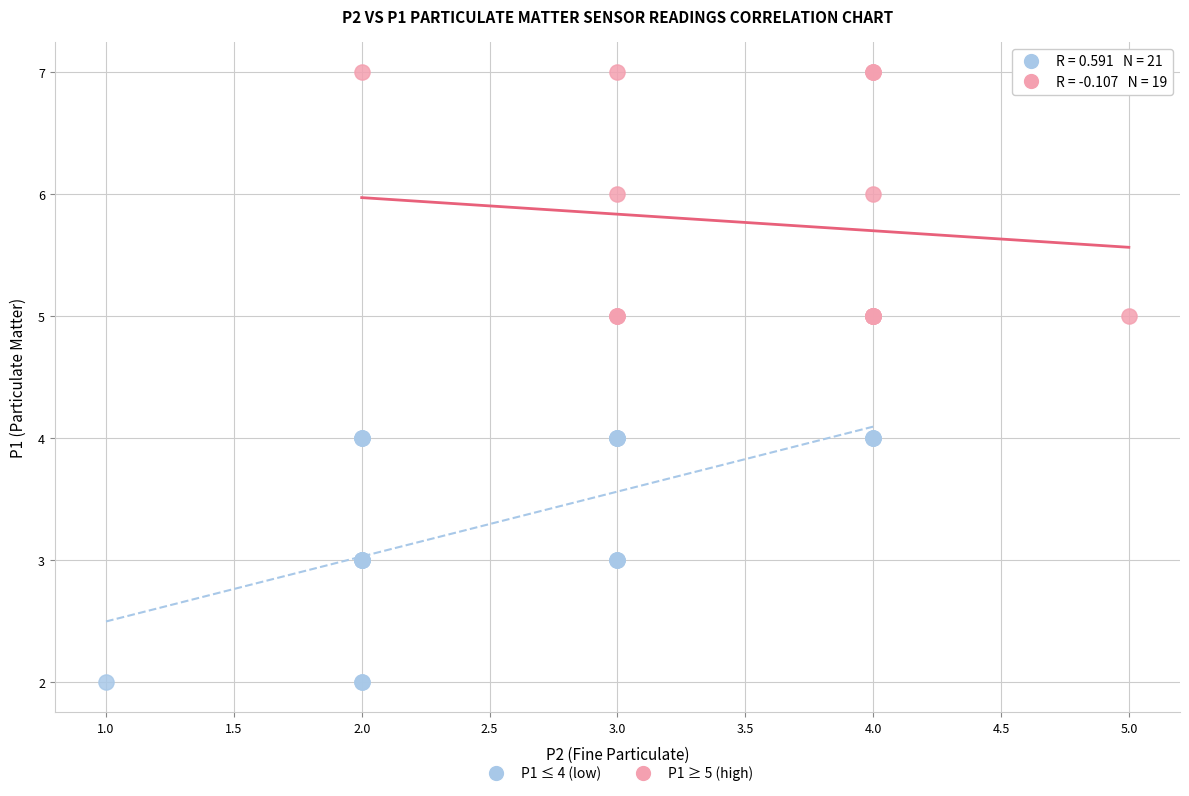

Which series reaches the maximum Y coordinate?

P1 ≥ 5 (high)